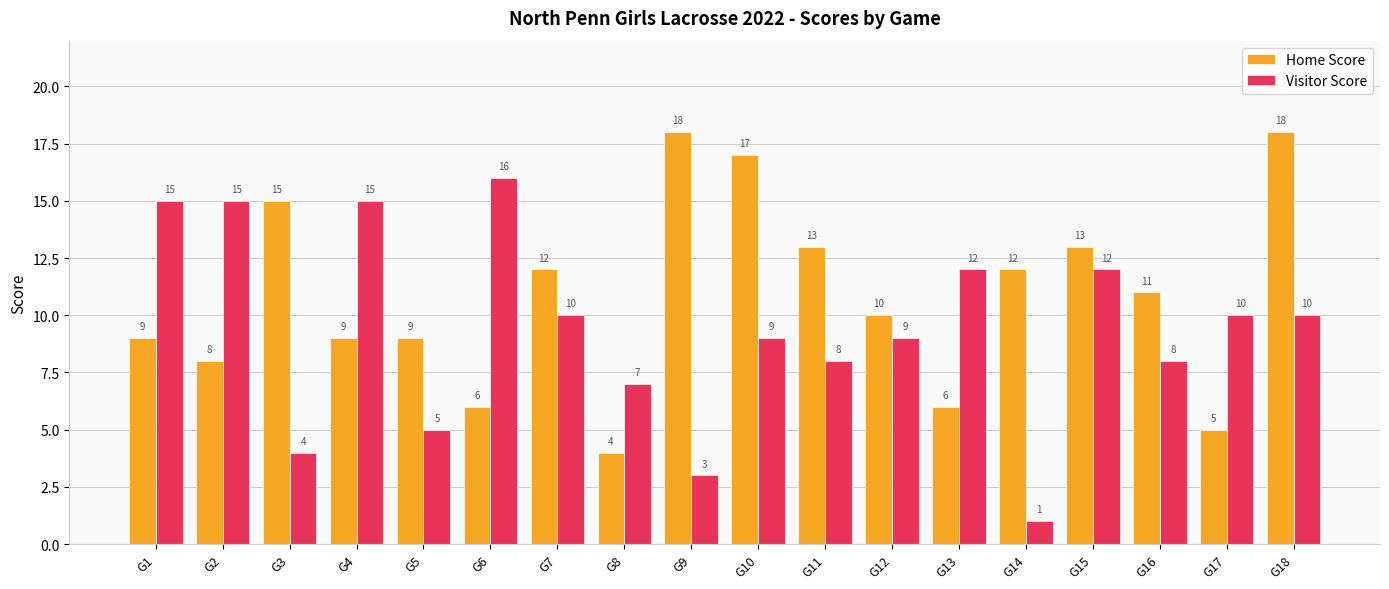

What is the difference between the second highest and second lowest values in the Home Score series?

13